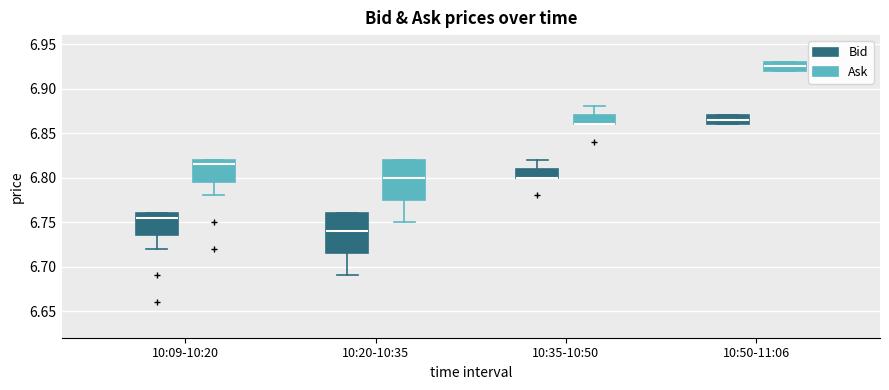

Reading left to right, transcribe this box plot: for each box, give where its median line is, the range the box spans, and where its two whiskers end, as read against the y-axis. The values are not printed on the chart, so give them approximately, as read against the axis.

10:09-10:20 (Bid): median 6.755, box 6.735 to 6.760, whiskers 6.720 to 6.760
10:09-10:20 (Ask): median 6.815, box 6.795 to 6.820, whiskers 6.780 to 6.820
10:20-10:35 (Bid): median 6.740, box 6.715 to 6.760, whiskers 6.690 to 6.760
10:20-10:35 (Ask): median 6.800, box 6.775 to 6.820, whiskers 6.750 to 6.820
10:35-10:50 (Bid): median 6.800 (drawn on the box's lower edge), box 6.800 to 6.810, whiskers 6.800 to 6.820
10:35-10:50 (Ask): median 6.860 (drawn on the box's lower edge), box 6.860 to 6.870, whiskers 6.860 to 6.880
10:50-11:06 (Bid): median 6.865, box 6.860 to 6.870, whiskers 6.860 to 6.870
10:50-11:06 (Ask): median 6.925, box 6.920 to 6.930, whiskers 6.920 to 6.930